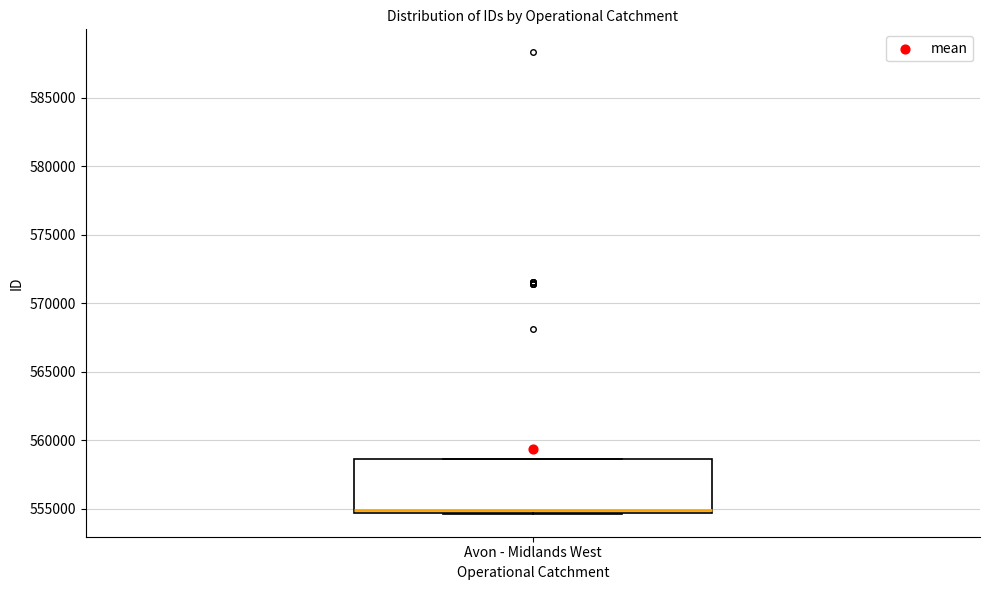

Transcribe this box plot: give where the median line is, the range the box spans, and where the two whiskers end, as read against the y-axis. The values are not printed on the chart, so give them approximately, as read against the axis.

median 555000, box 554500 to 558500, whiskers 554500 to 558500